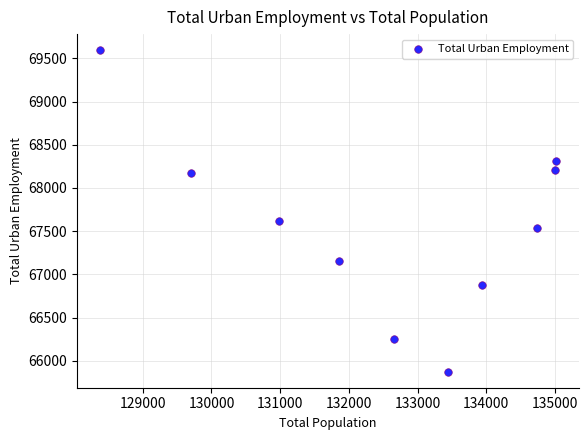

What is the range of Y values (max minus min)?

3720.5